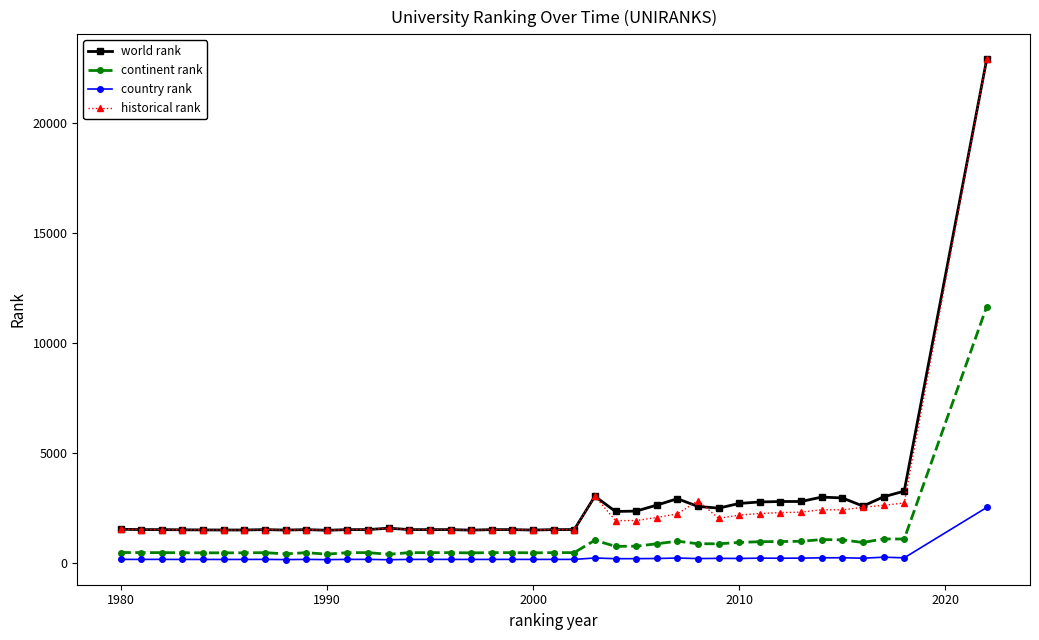

True or false: country rank and world rank intersect in this chart.

False